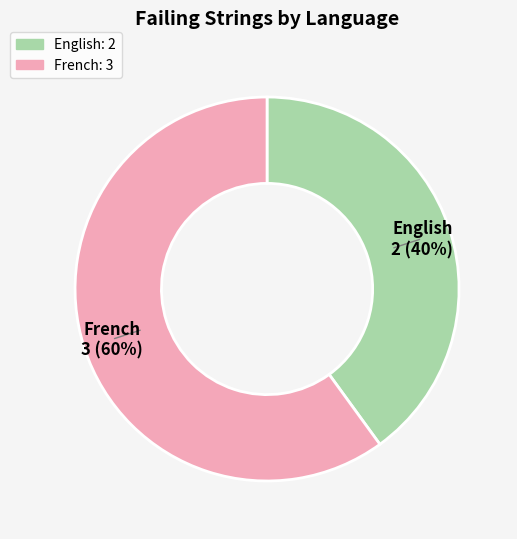

What is the ratio of the value at French to the value at English?

1.5